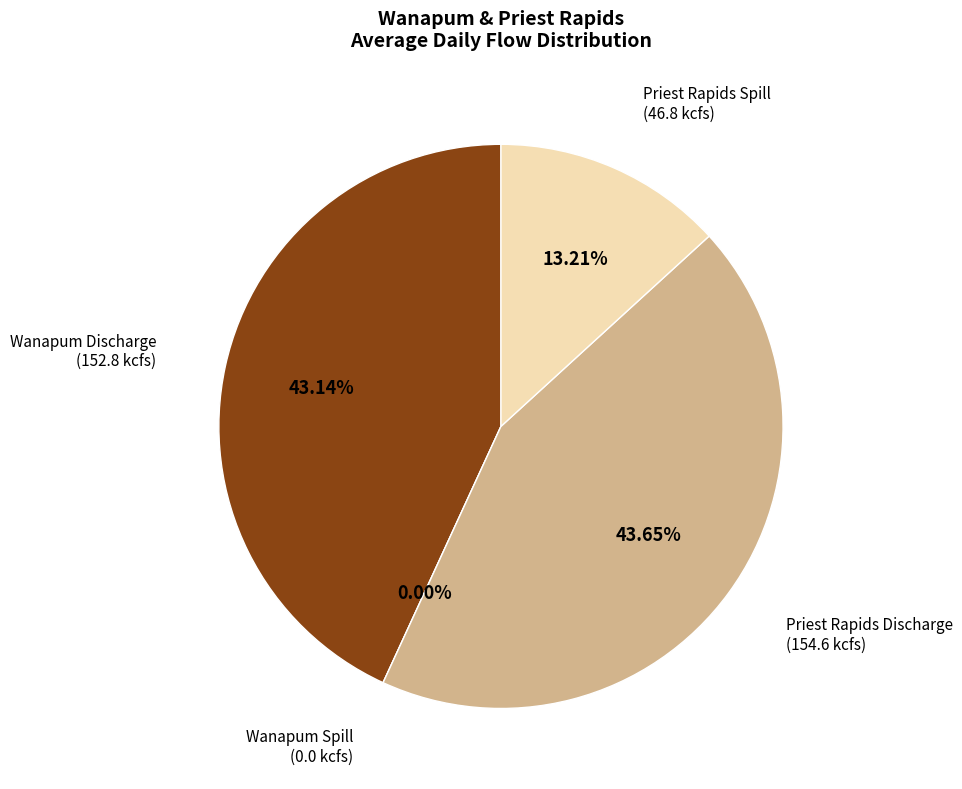

How many slices are in this pie chart?

4